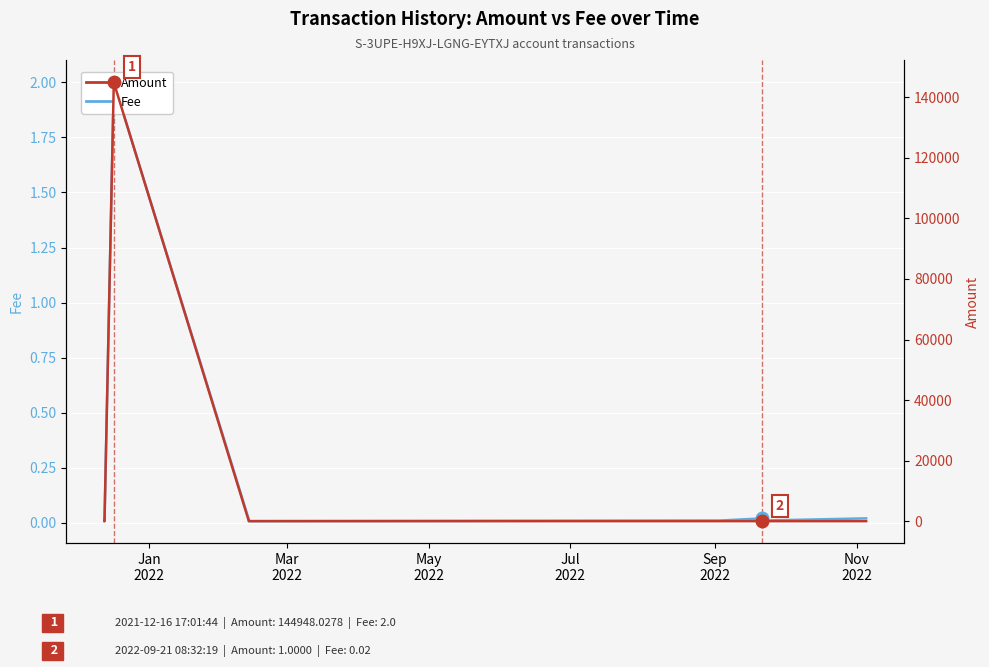

What is the average value of the Amount series?

14494.9